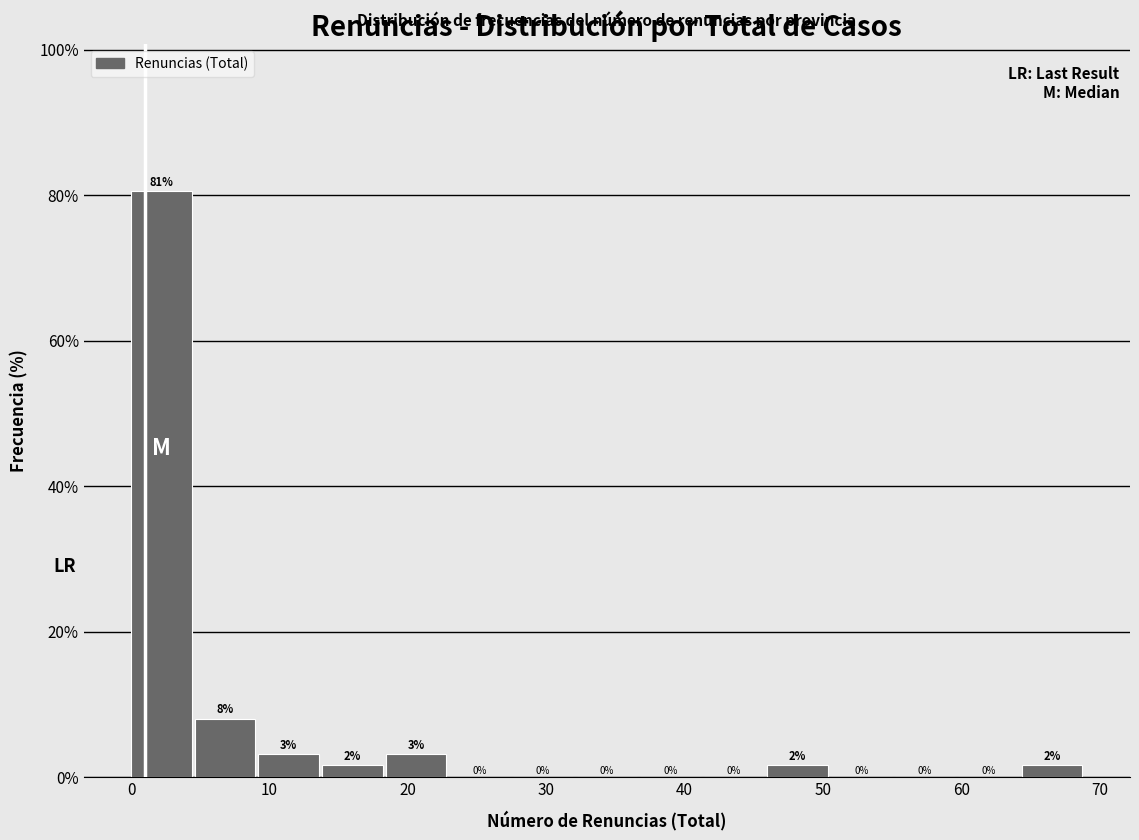

Over which range of the x-axis is the bar tallest?

0.0 to 4.6